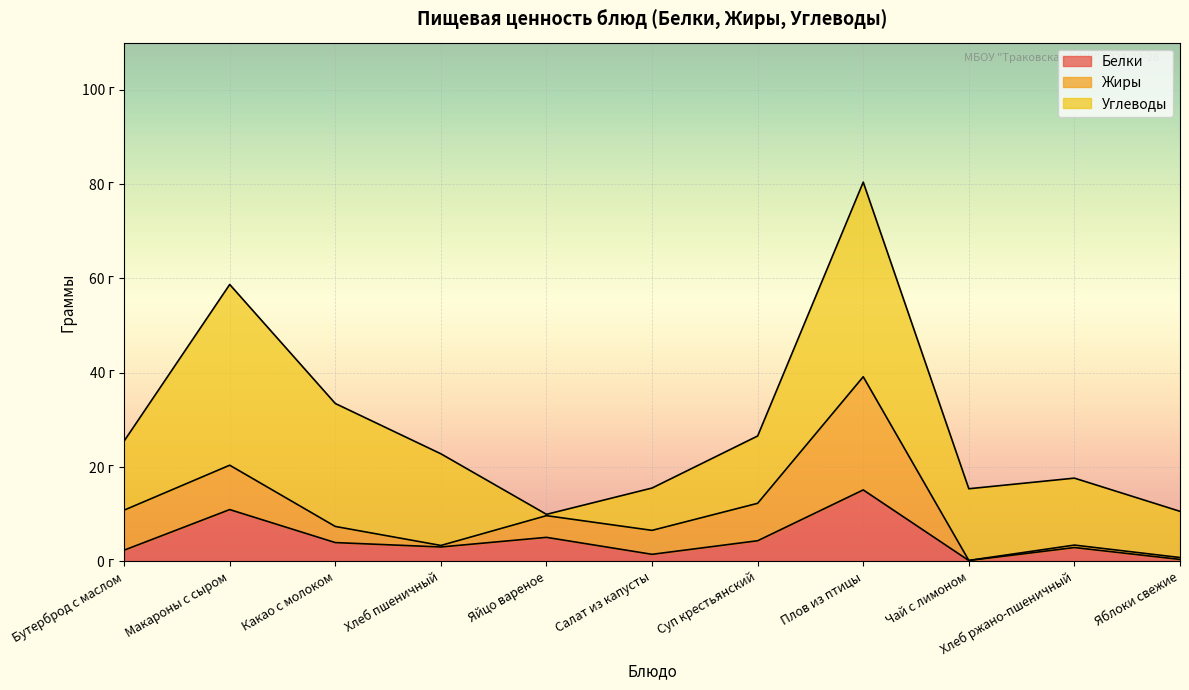

True or false: Жиры has more than 2 points higher than both neighbors.

True